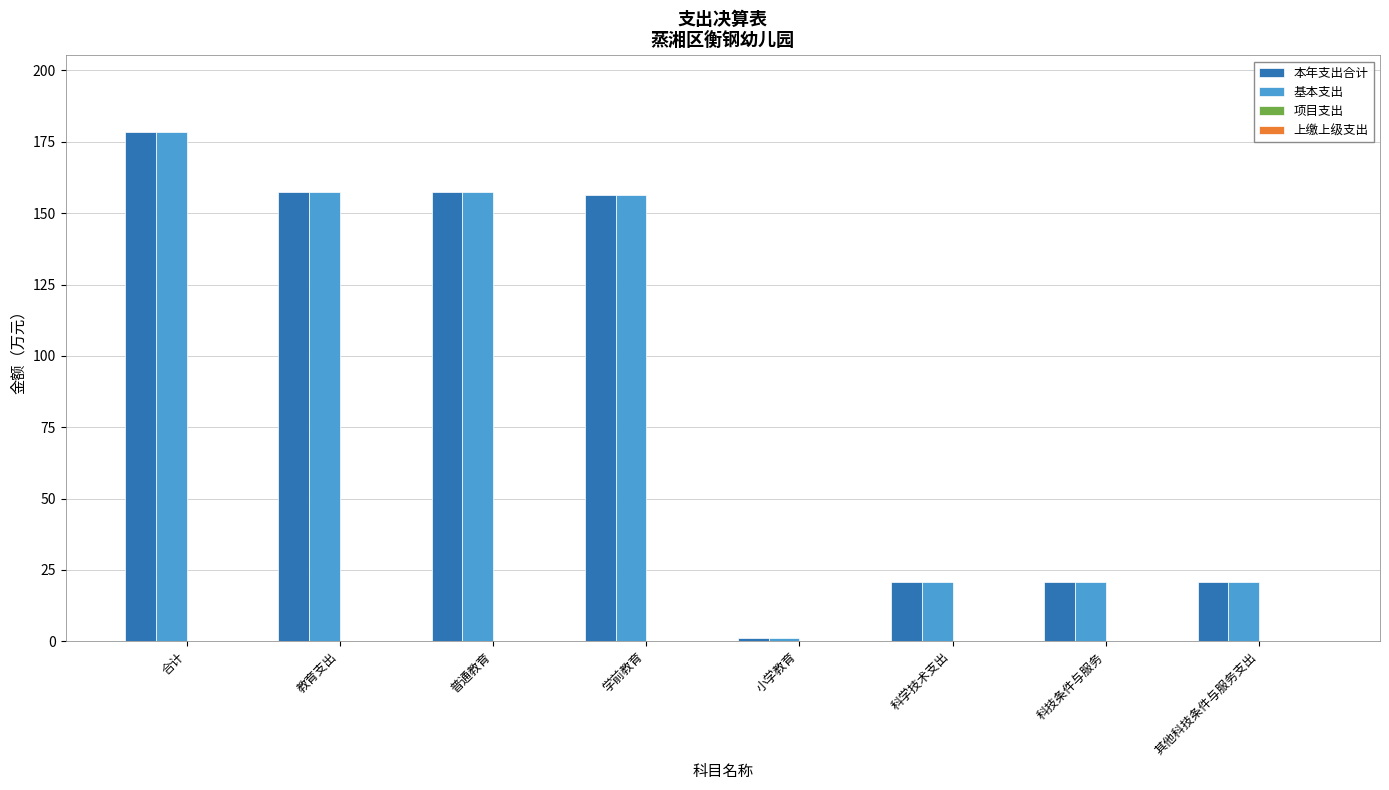

Does the chart contain any negative values?

No